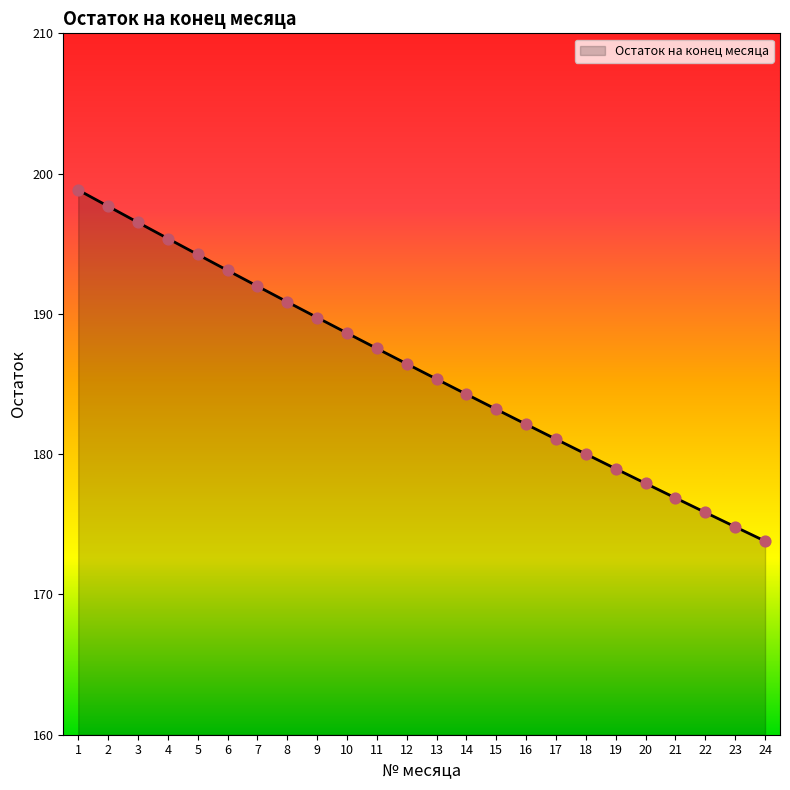

Which has a higher value, 19 or 2?

2